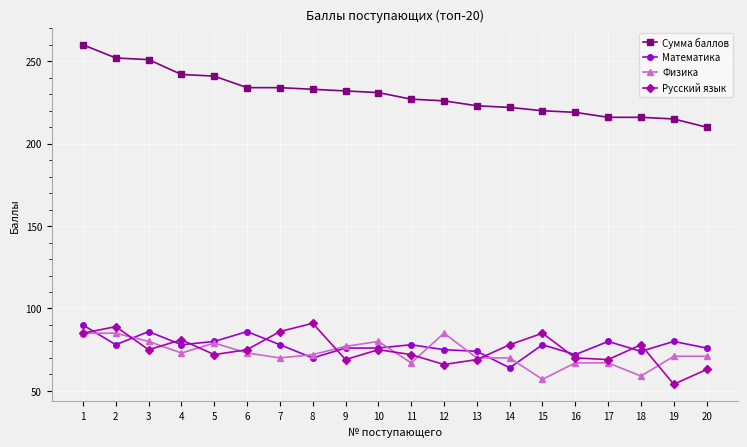

The value of Математика at 3 is 129. True or false?

False